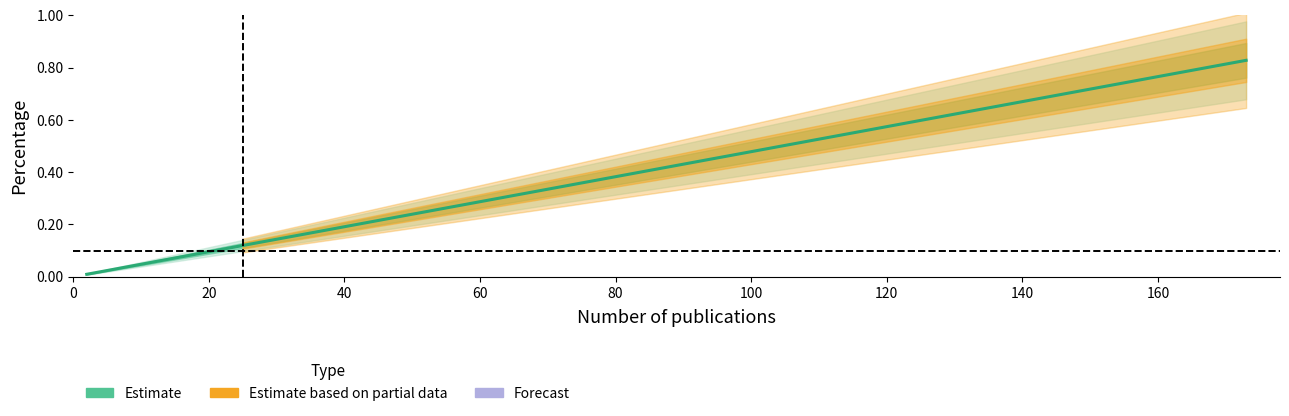

What is the greatest value displayed?

0.8